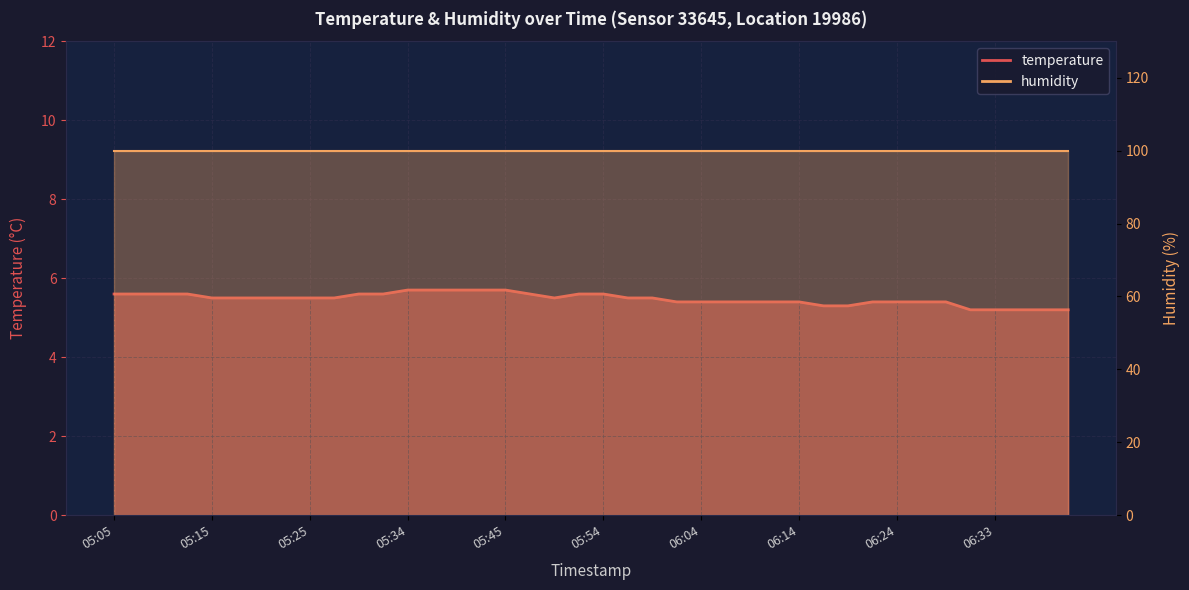

Rank the categories by value from lowest to highest.

06:31, 06:33, 06:36, 06:38, 06:41, 06:16, 06:19, 06:02, 06:04, 06:07, 06:09, 06:11, 06:14, 06:21, 06:24, 06:26, 06:28, 05:15, 05:17, 05:20, 05:22, 05:25, 05:27, 05:49, 05:57, 05:59, 05:05, 05:08, 05:10, 05:13, 05:30, 05:32, 05:47, 05:52, 05:54, 05:34, 05:37, 05:39, 05:42, 05:45